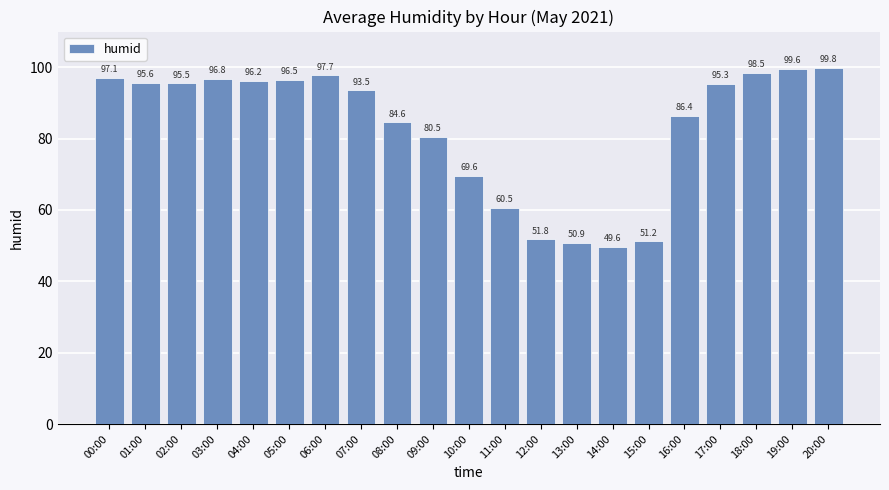

What is the value of the 10th bar from the left?

80.5